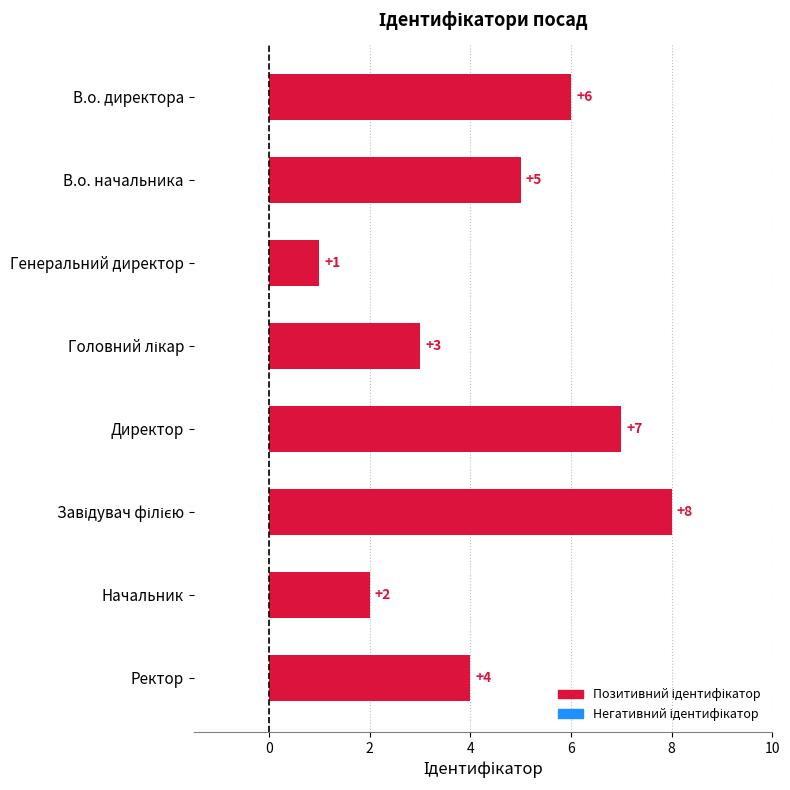

At which label is the value closest to 4?

Ректор